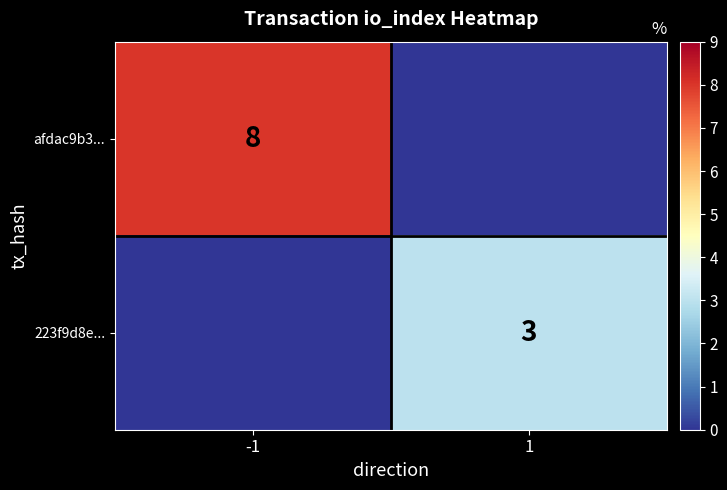

Is the value of afdac9b3... at -1 greater than the value of 223f9d8e... at 1?

Yes